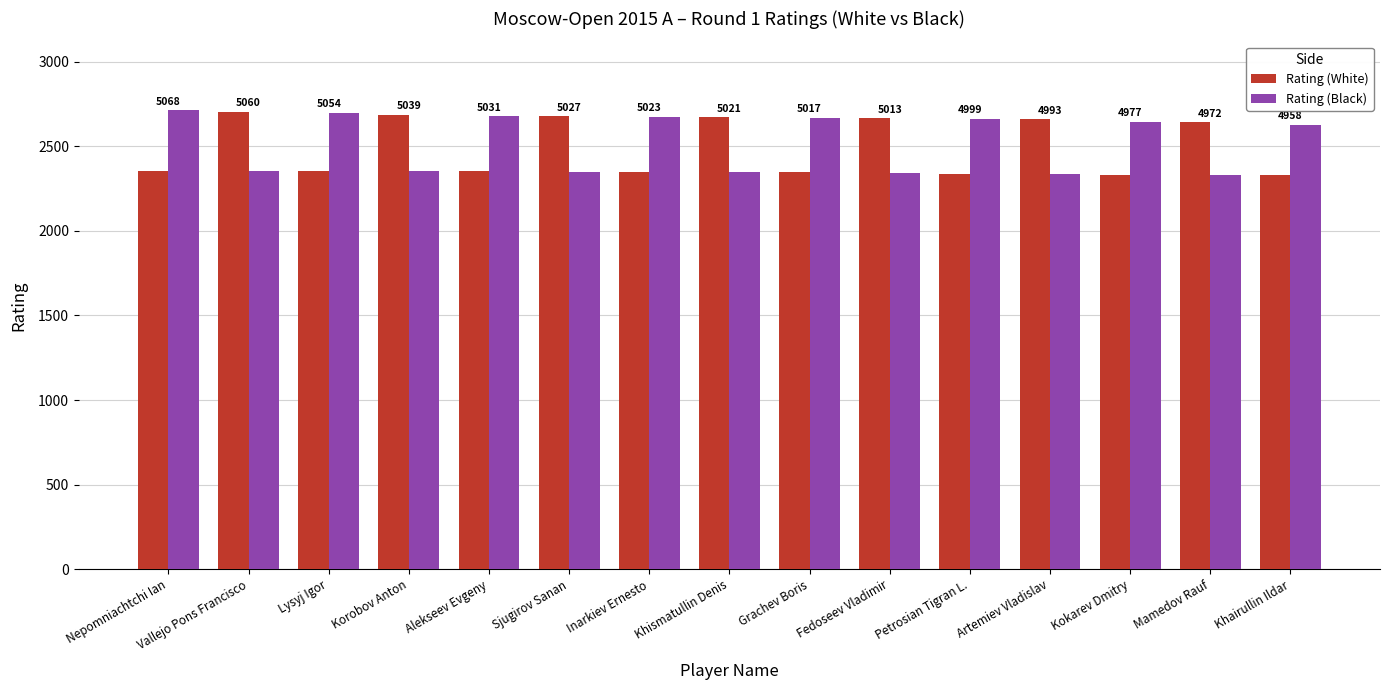

How many groups of bars are there?

15